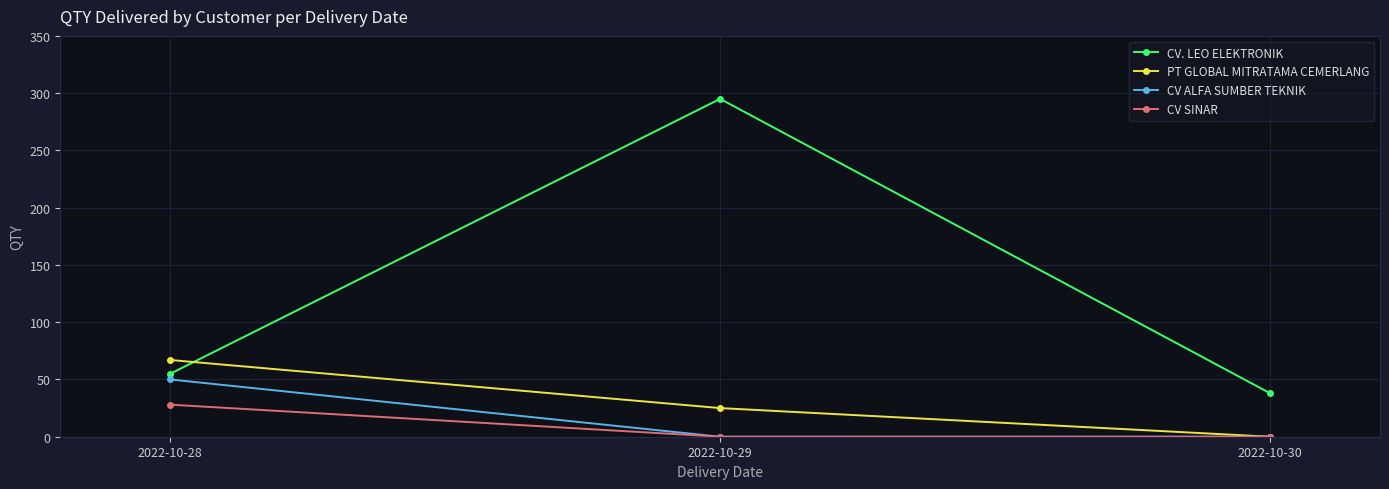

What is the value of the CV SINAR point at the 1st from the left?

28